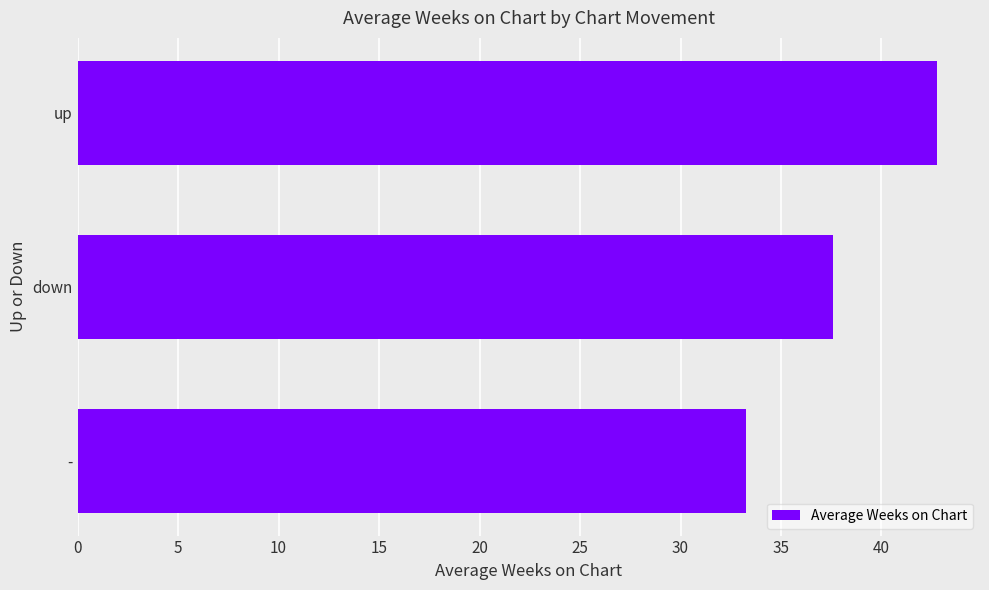

Where is the data nearest to the value 38?

down